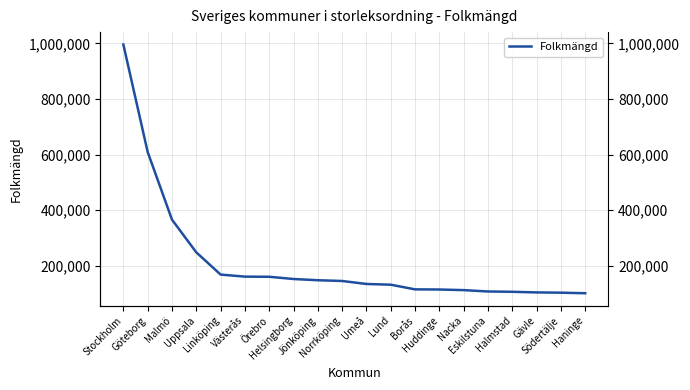

Rank the categories by value from lowest to highest.

Haninge, Södertälje, Gävle, Halmstad, Eskilstuna, Nacka, Huddinge, Borås, Lund, Umeå, Norrköping, Jönköping, Helsingborg, Örebro, Västerås, Linköping, Uppsala, Malmö, Göteborg, Stockholm